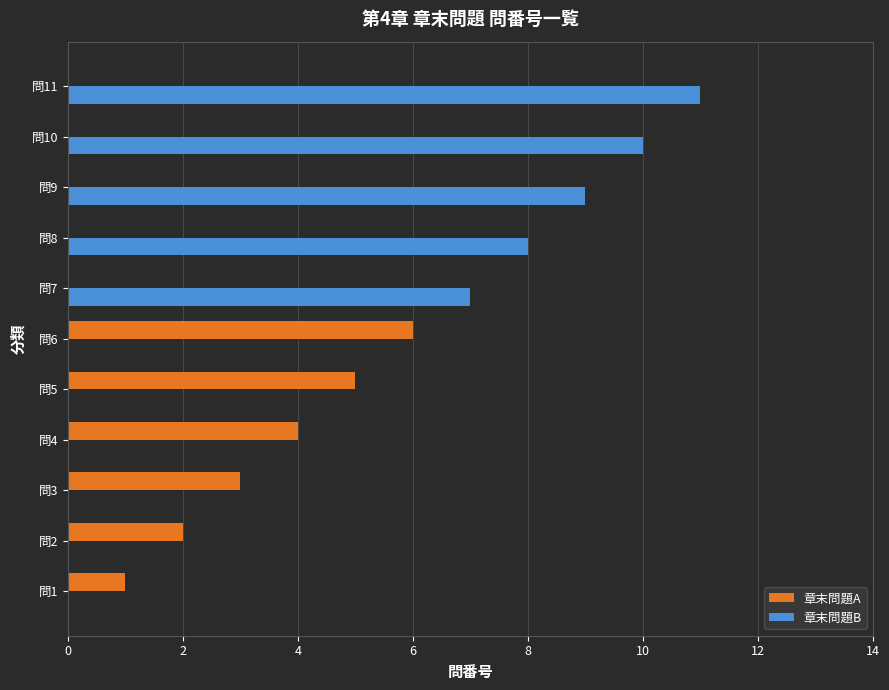

What is the greatest value displayed?

11